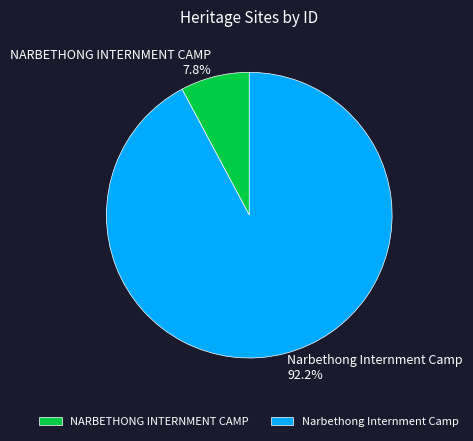

To the nearest percent, what percentage of the pie is Narbethong Internment Camp?

92%